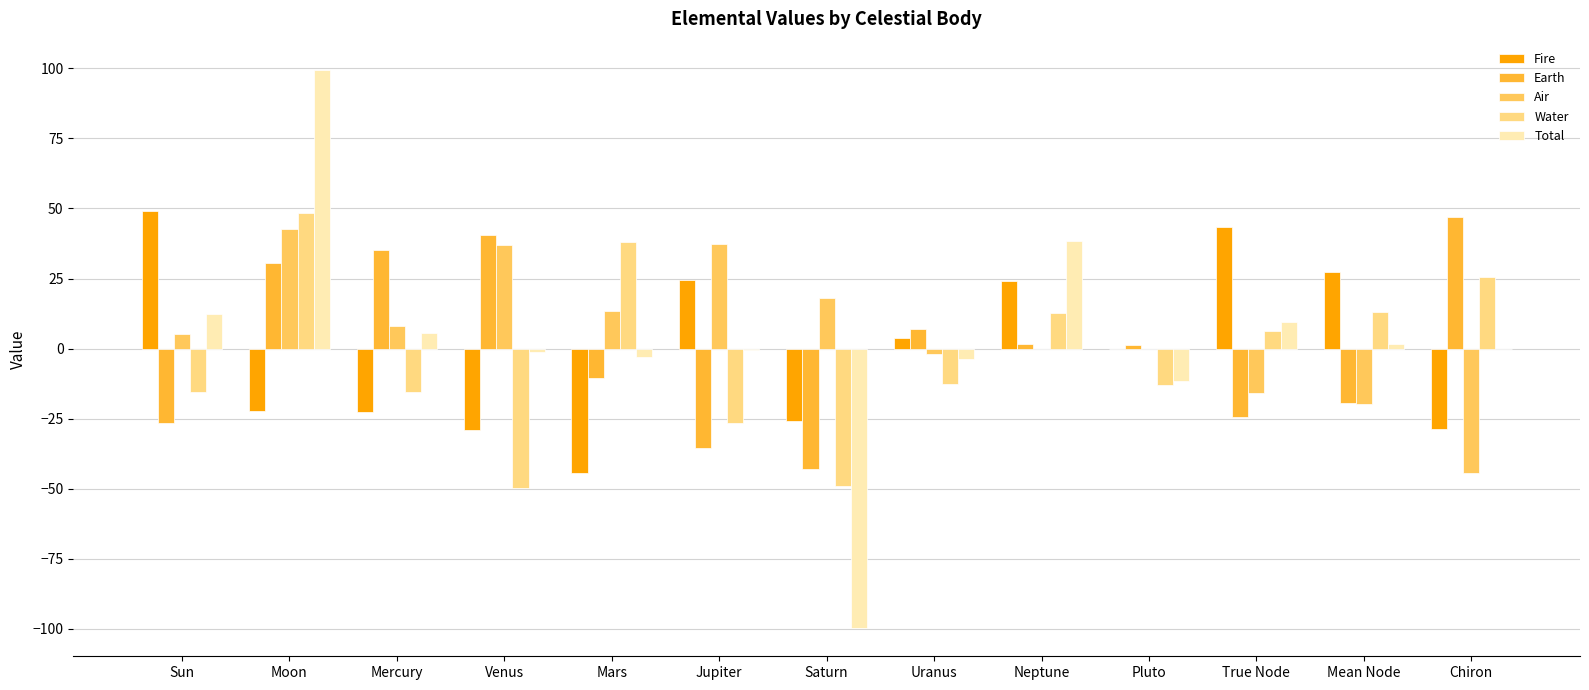

The Air series shows 24.4 at Venus. True or false?

False